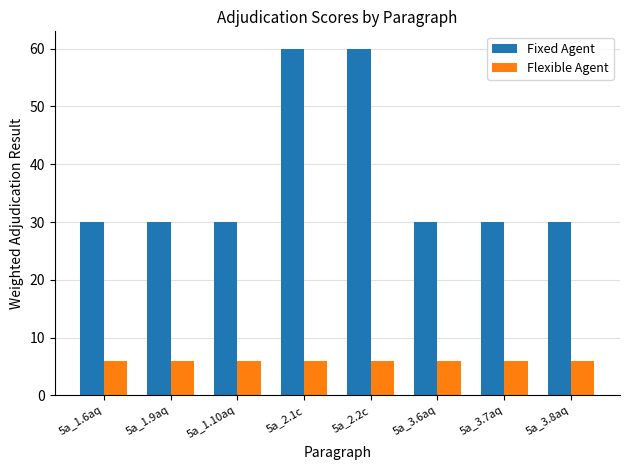

Read the Flexible Agent value at 5a_3.6aq.

6